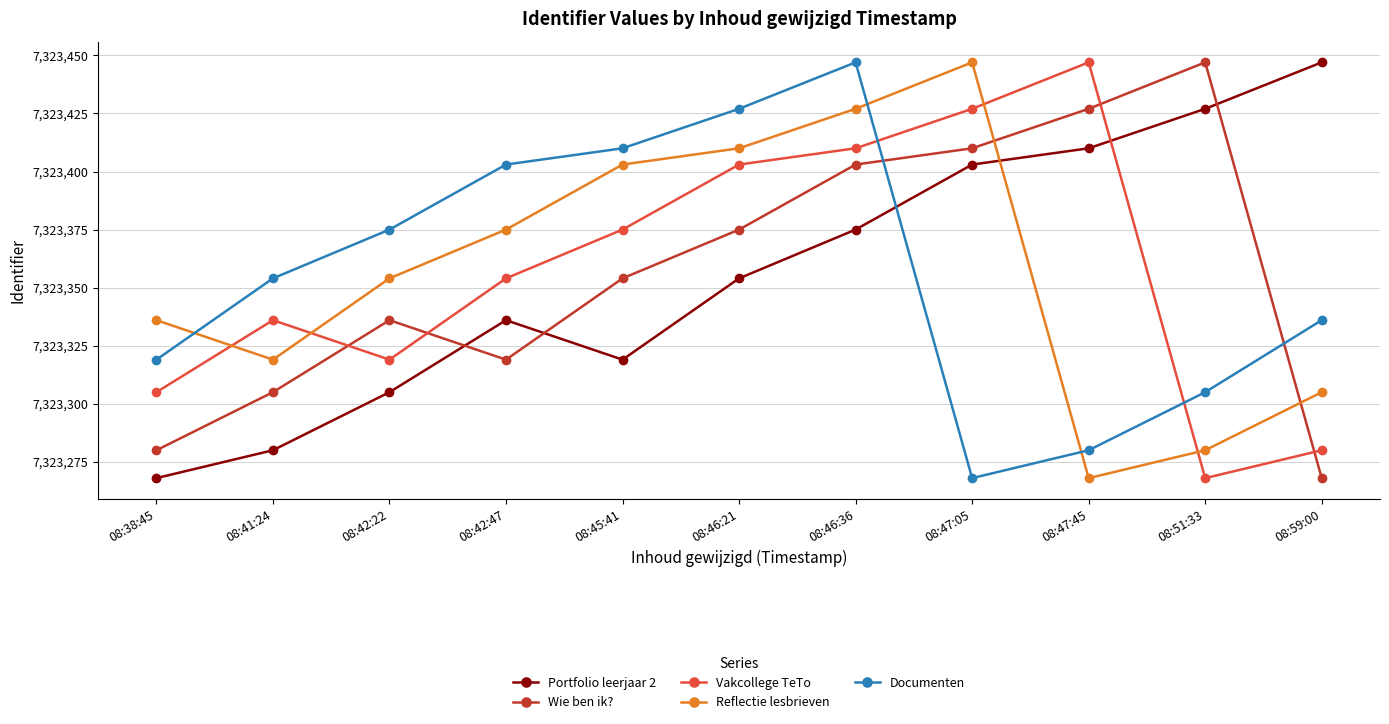

Where is Documenten nearest to the value 7323357?

08:41:24